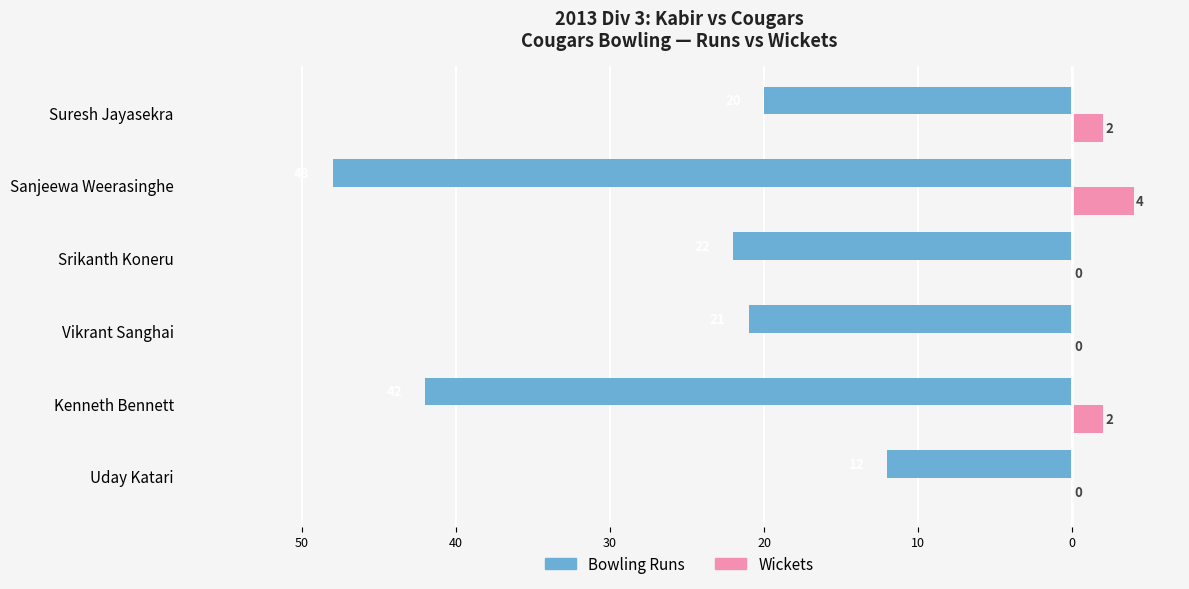

What are all the series names shown in the legend?

Bowling Runs, Wickets